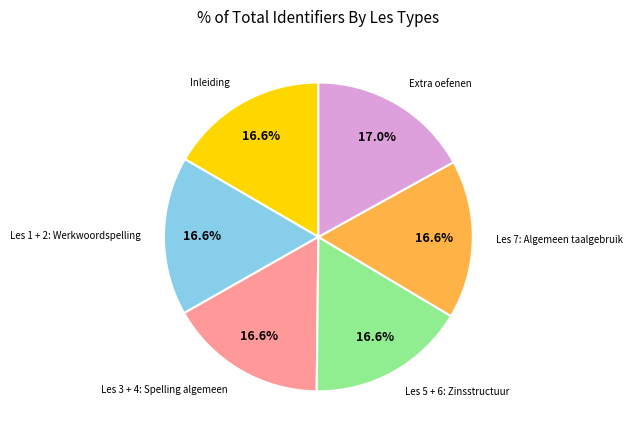

Does any single category account for the majority?

No